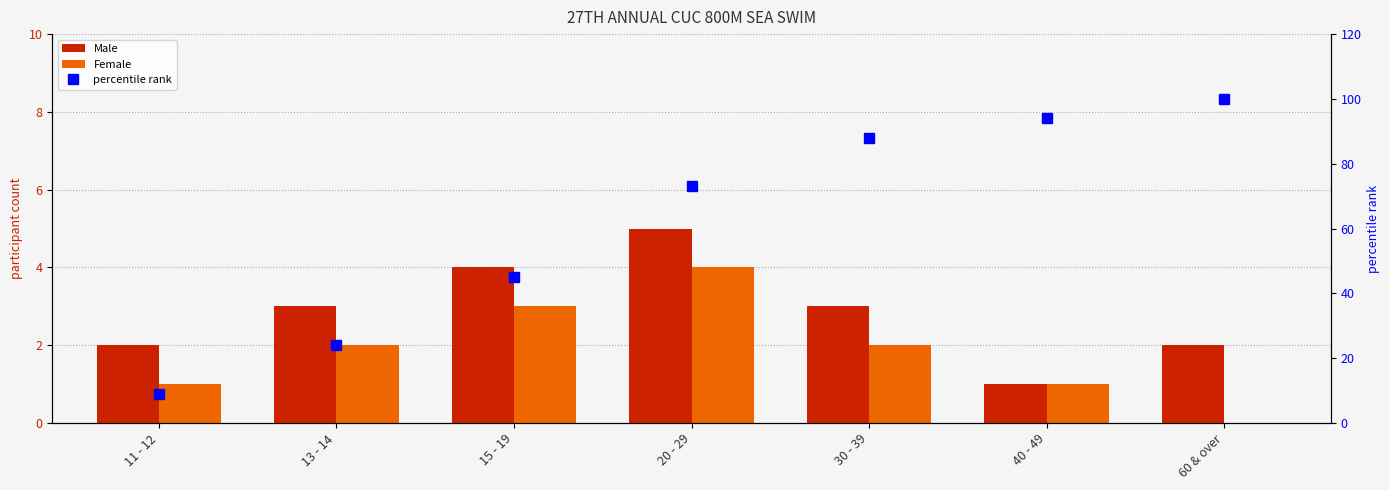

How many values in the Female series exceed 2?

2